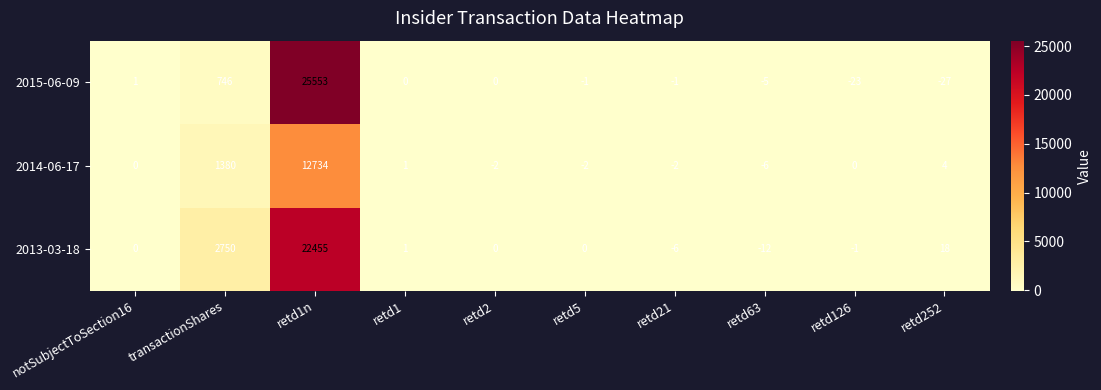

What is the difference between the 2015-06-09 values at retd1n and retd126?

25576